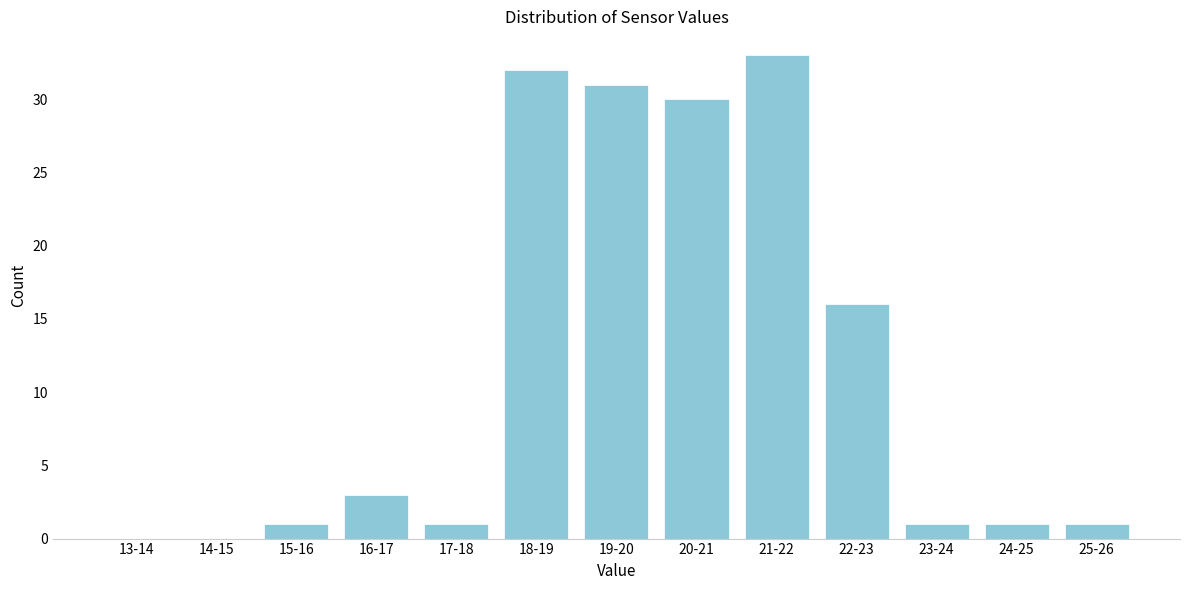

Reading left to right, transcribe all the data shown in this chart.

13-14=0	14-15=0	15-16=1	16-17=3	17-18=1	18-19=32	19-20=31	20-21=30	21-22=33	22-23=16	23-24=1	24-25=1	25-26=1